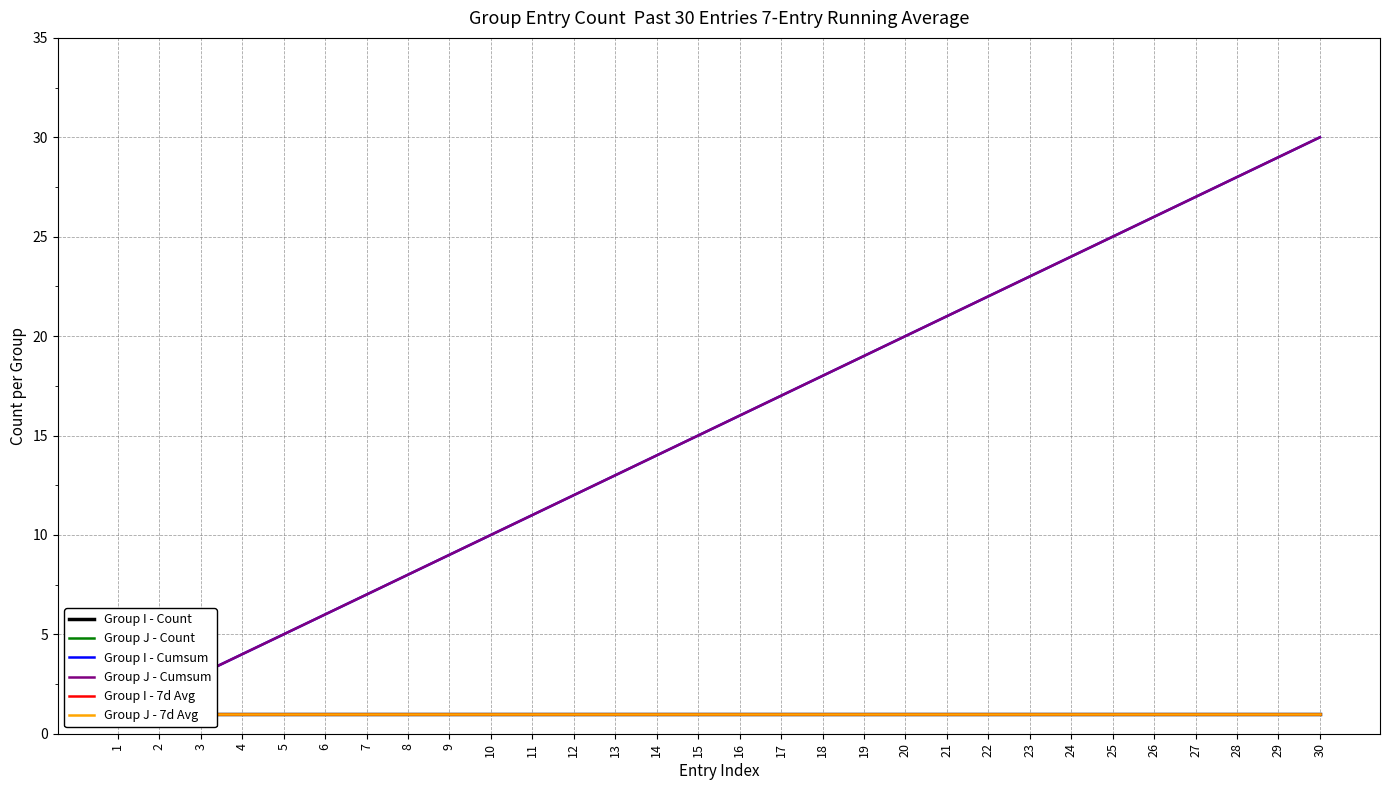

Is it true that Group J - Cumsum equals 5 at 14?

False